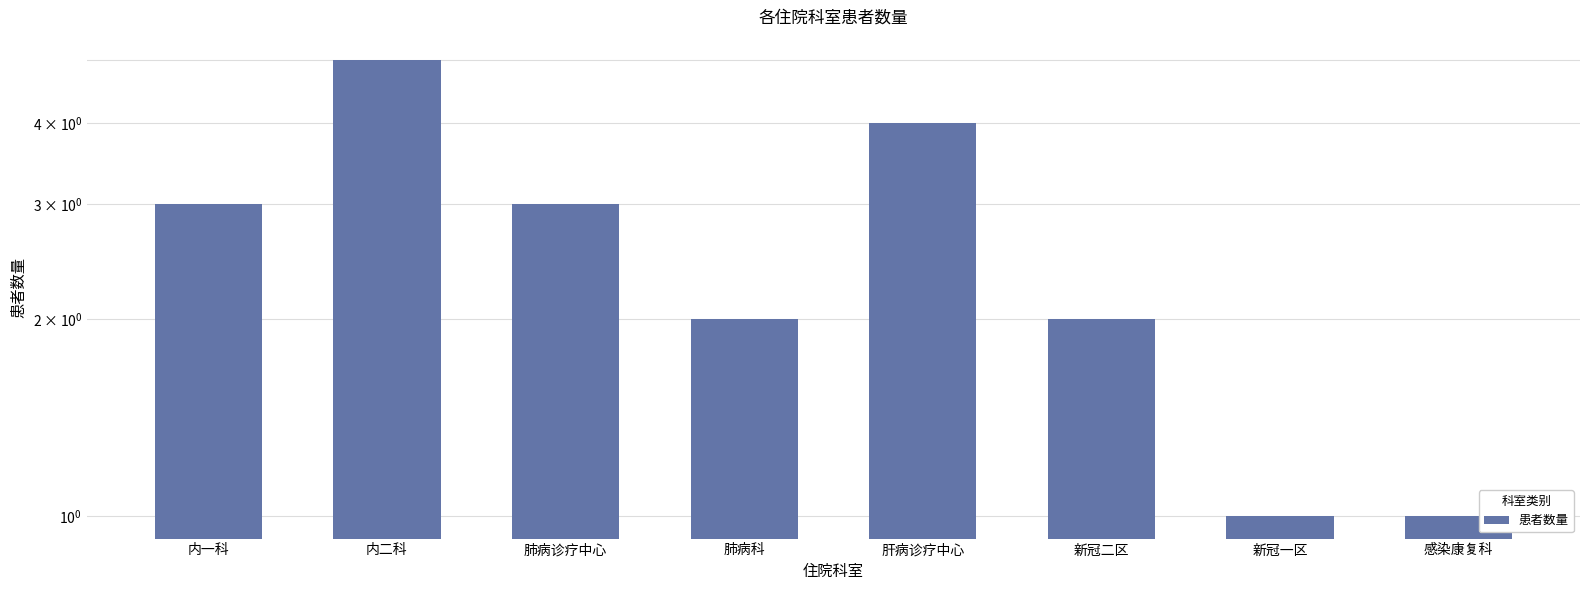

What is the label of the 2nd bar from the right?

新冠一区